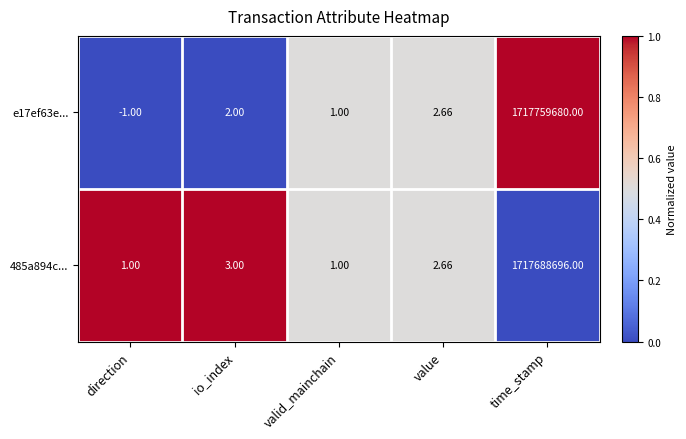

Rank the series by their average value, from lowest to highest.

485a894c..., e17ef63e...